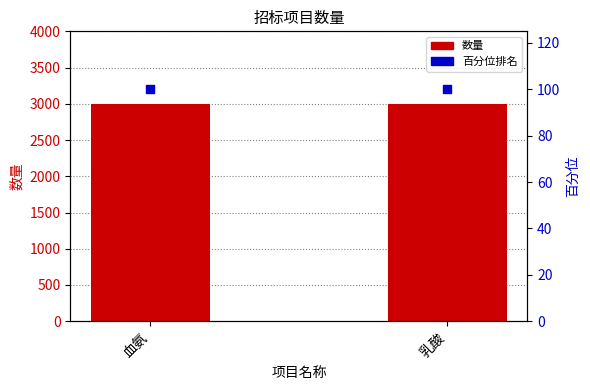

At which category is the sum across all series the highest?

血氨